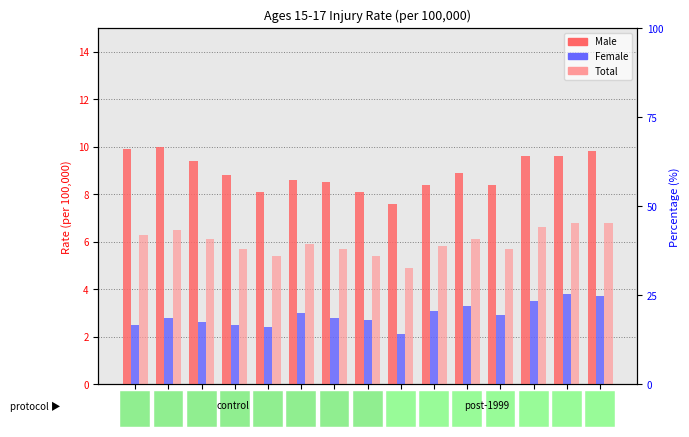

Reading left to right, extract all data points from this chart.

Male: 1999=9.9	2000=10.0	2001=9.4	2002=8.8	2003=8.1	2004=8.6	2005=8.5	2006=8.1	2007=7.6	2008=8.4	2009=8.9	2010=8.4	2011=9.6	2012=9.6	2013=9.8
Female: 1999=2.5	2000=2.8	2001=2.6	2002=2.5	2003=2.4	2004=3.0	2005=2.8	2006=2.7	2007=2.1	2008=3.1	2009=3.3	2010=2.9	2011=3.5	2012=3.8	2013=3.7
Total: 1999=6.3	2000=6.5	2001=6.1	2002=5.7	2003=5.4	2004=5.9	2005=5.7	2006=5.4	2007=4.9	2008=5.8	2009=6.1	2010=5.7	2011=6.6	2012=6.8	2013=6.8